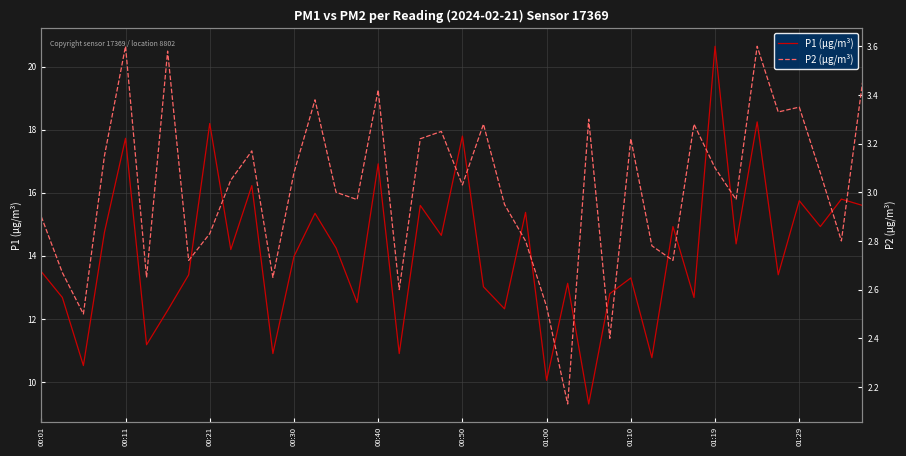

At how many categories does at least one series exceed 9?

40